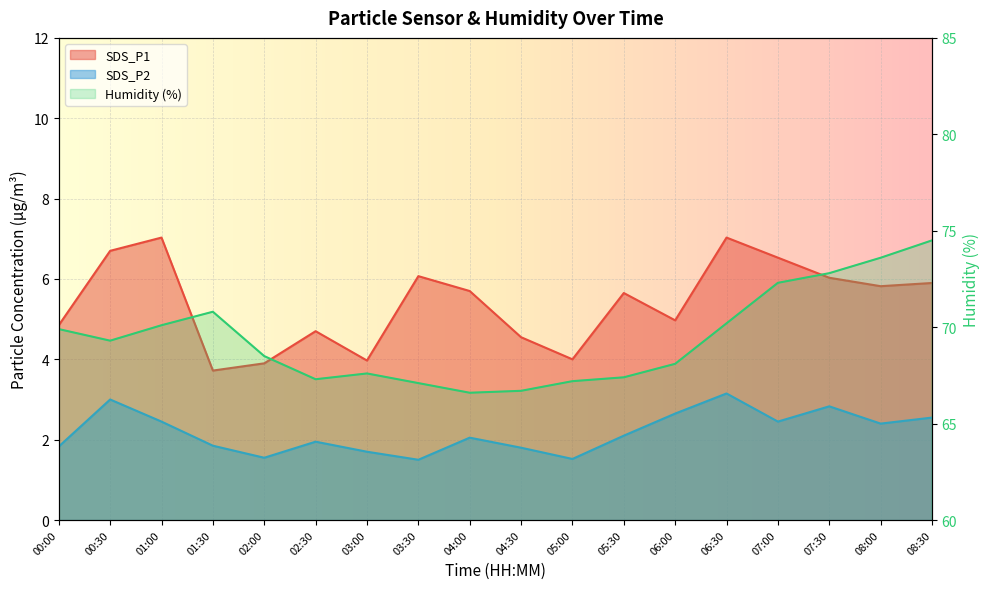

The value of SDS_P1 at 03:00 is 4.0. True or false?

True